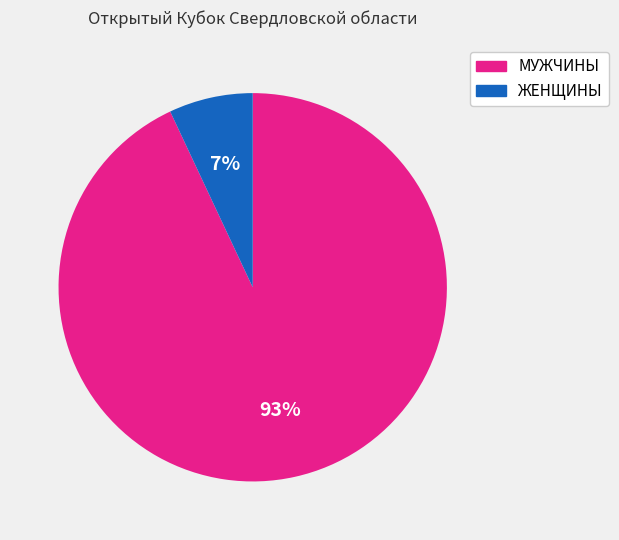

Is there a majority slice in this chart?

Yes